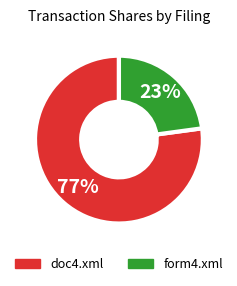

Between doc4.xml and form4.xml, which is larger?

doc4.xml